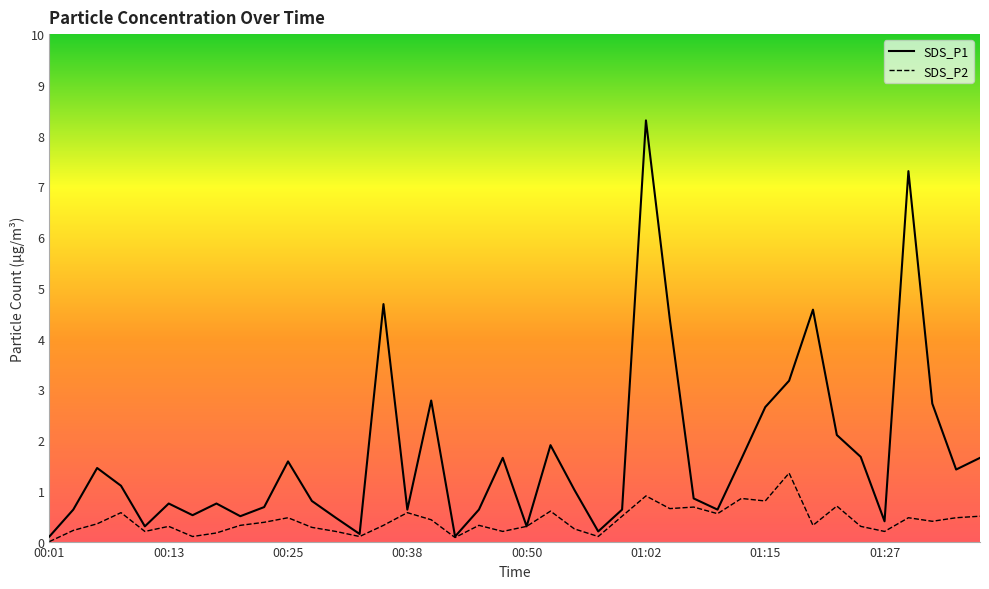

At which category is the sum across all series the highest?

01:02